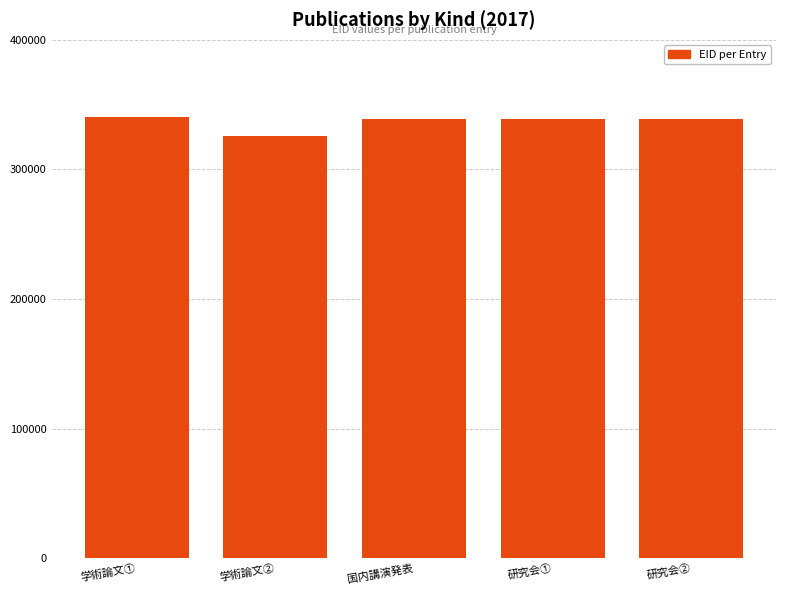

The value at 研究会① is 158969. True or false?

False